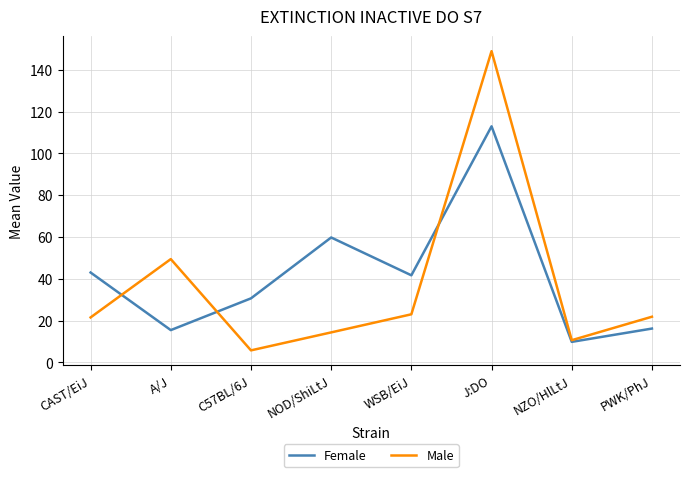

What is the greatest value displayed?

149.0